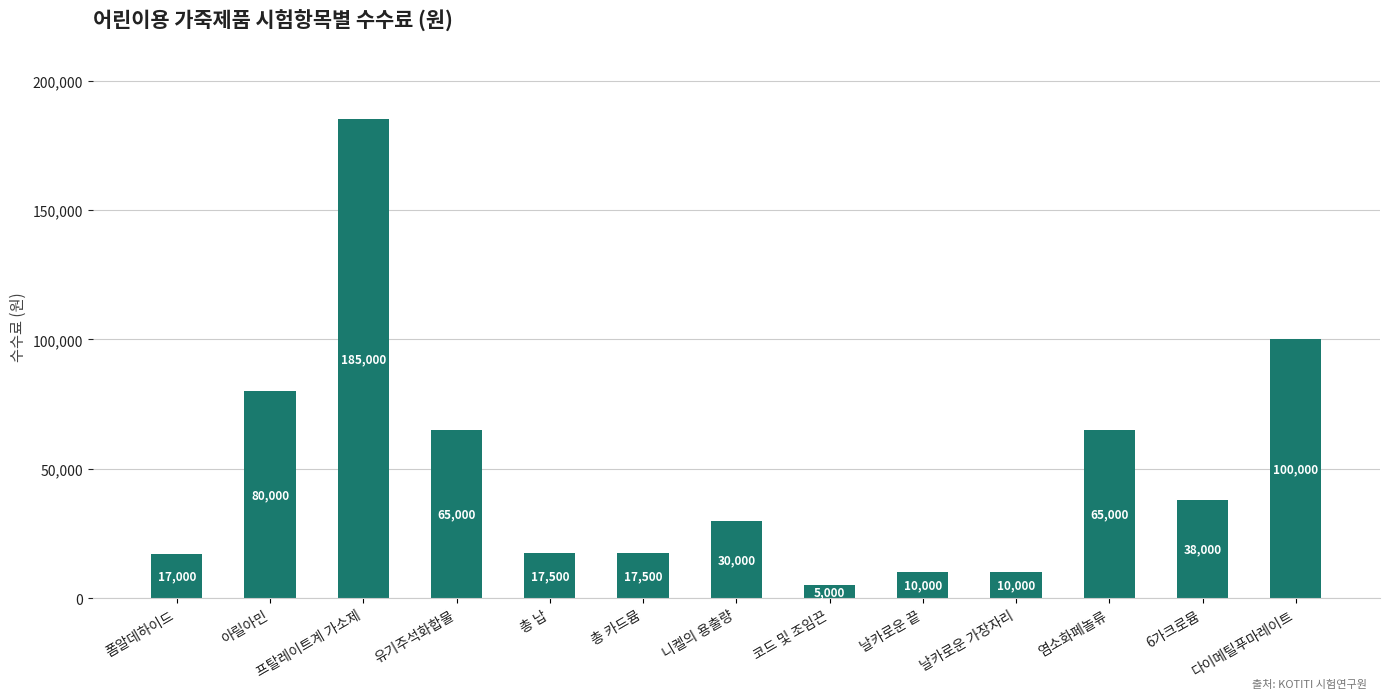

Approximately how many times larger is the value at 프탈레이트계 가소제 compared to 폼알데하이드?

10.9